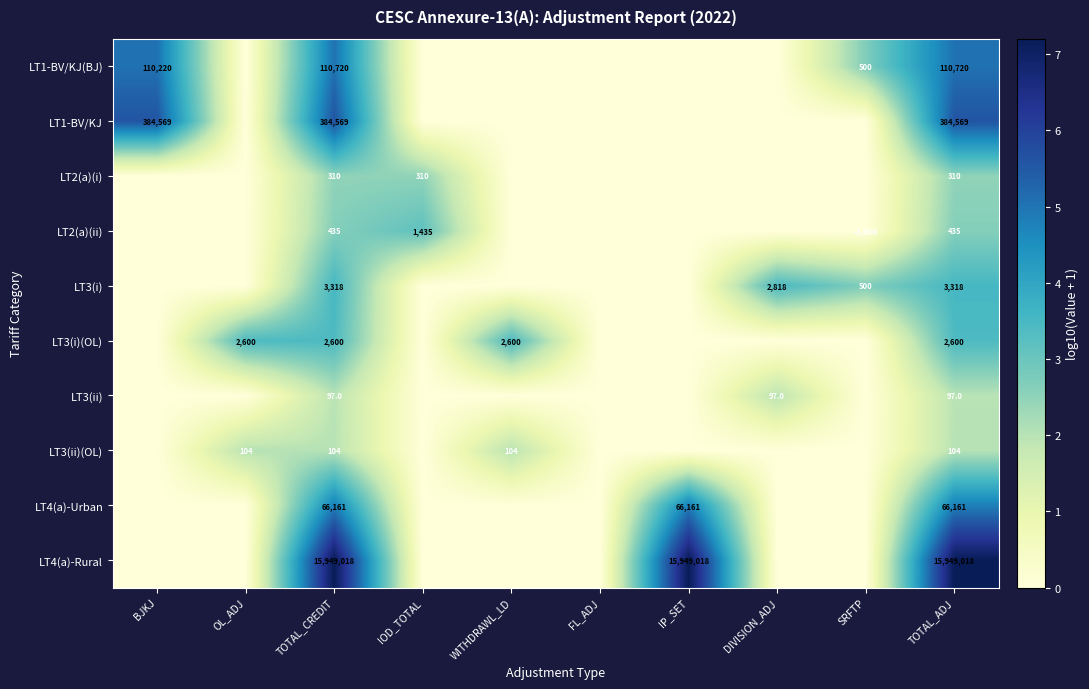

The LT4(a)-Rural series shows 4061752 at TOTAL_CREDIT. True or false?

False